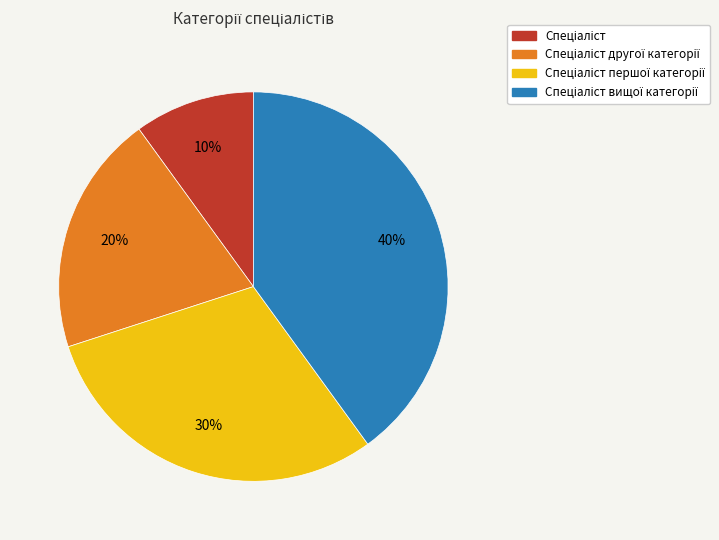

Is there any slice that represents more than half of the pie?

No